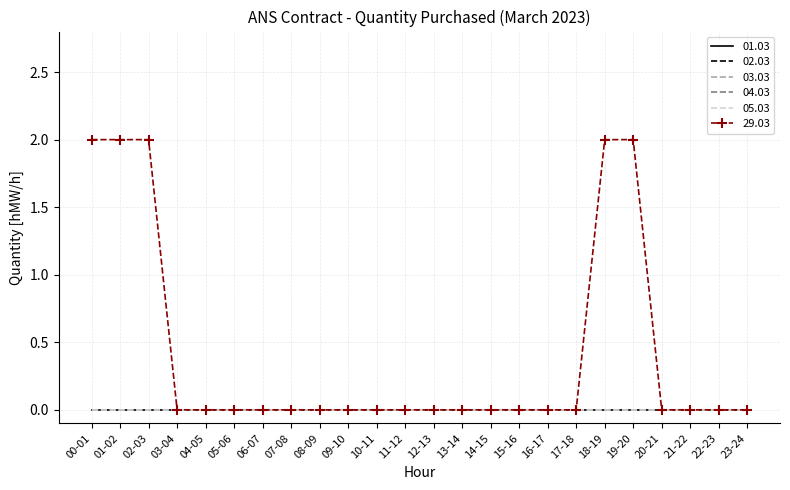

What position from the left is 11-12?

12